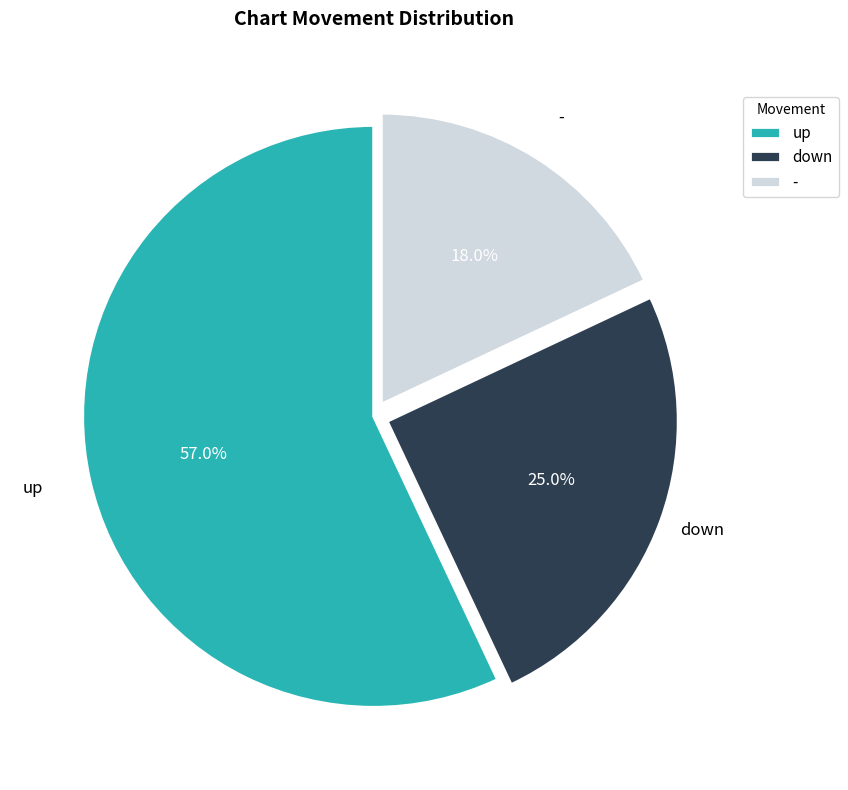

Which slice represents more than half of the pie?

up